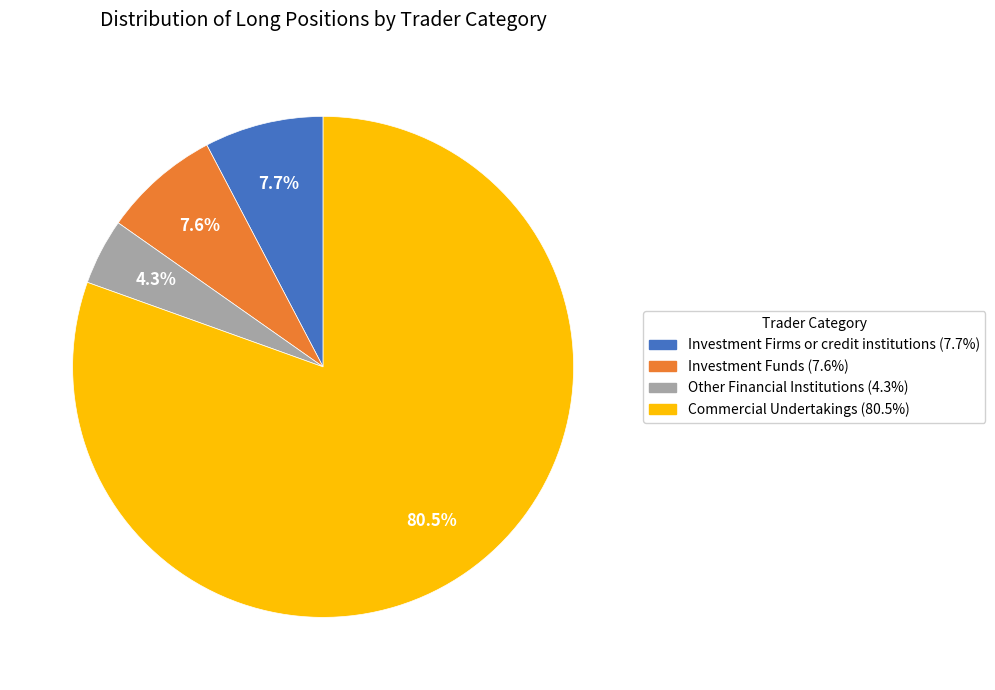

The Other Financial Institutions slice represents 17% of the pie. True or false?

False